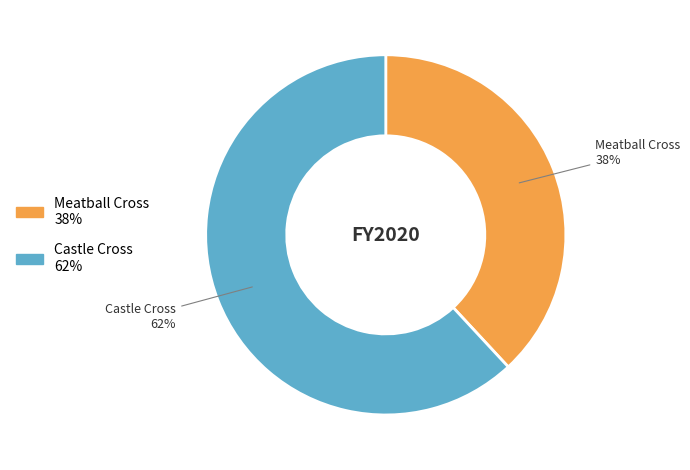

How many segments does this pie chart have?

2